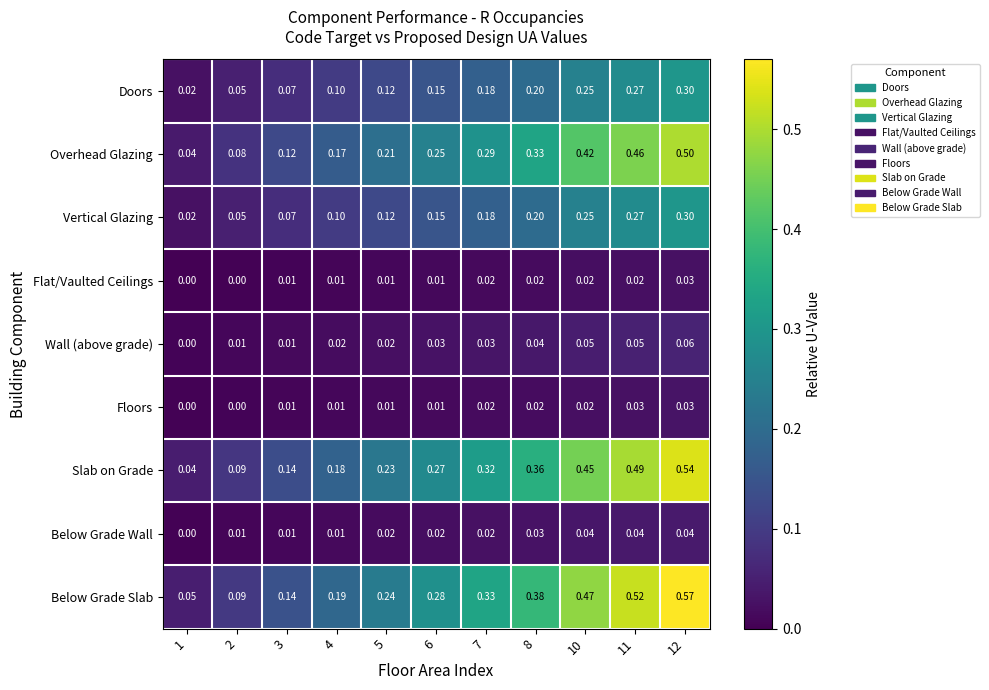

Which series has the largest total across all categories?

Below Grade Slab